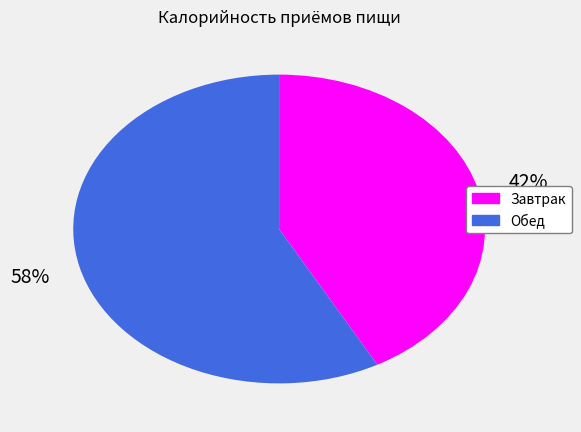

Is there any slice that represents more than half of the pie?

Yes